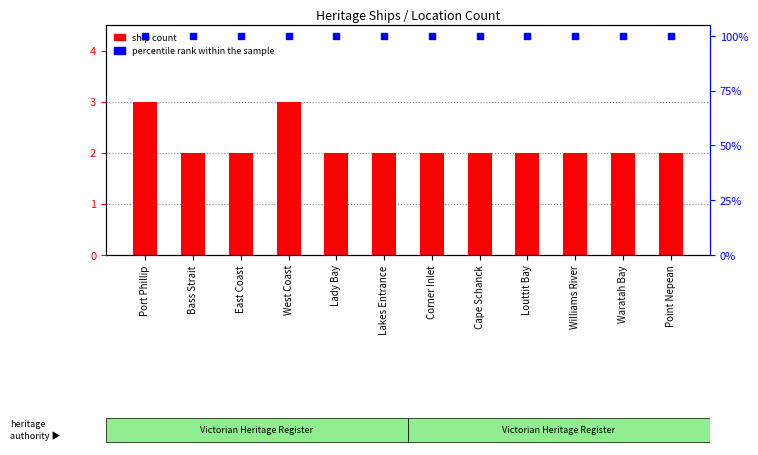

What are all the series names shown in the legend?

ship count, percentile rank within the sample